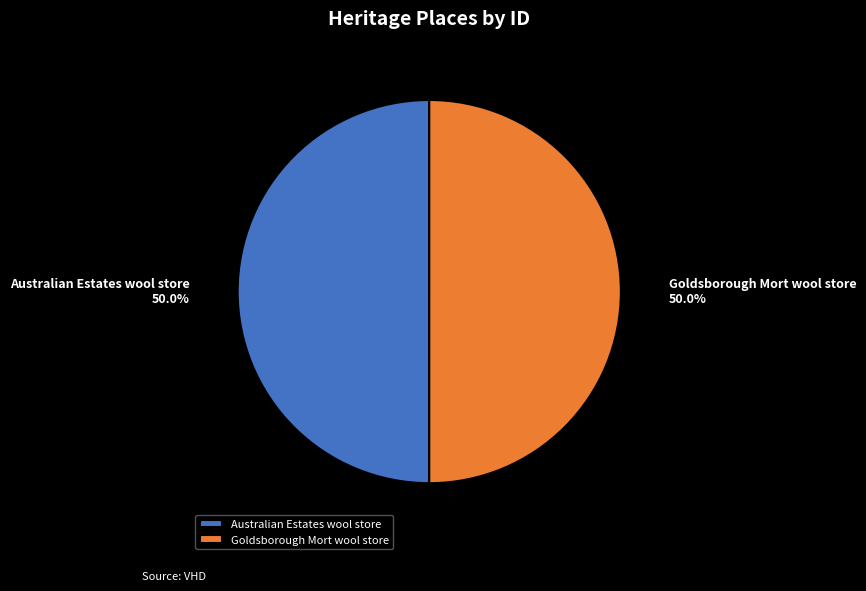

Approximately how many times larger is the value at Australian Estates wool store compared to Goldsborough Mort wool store?

1.0